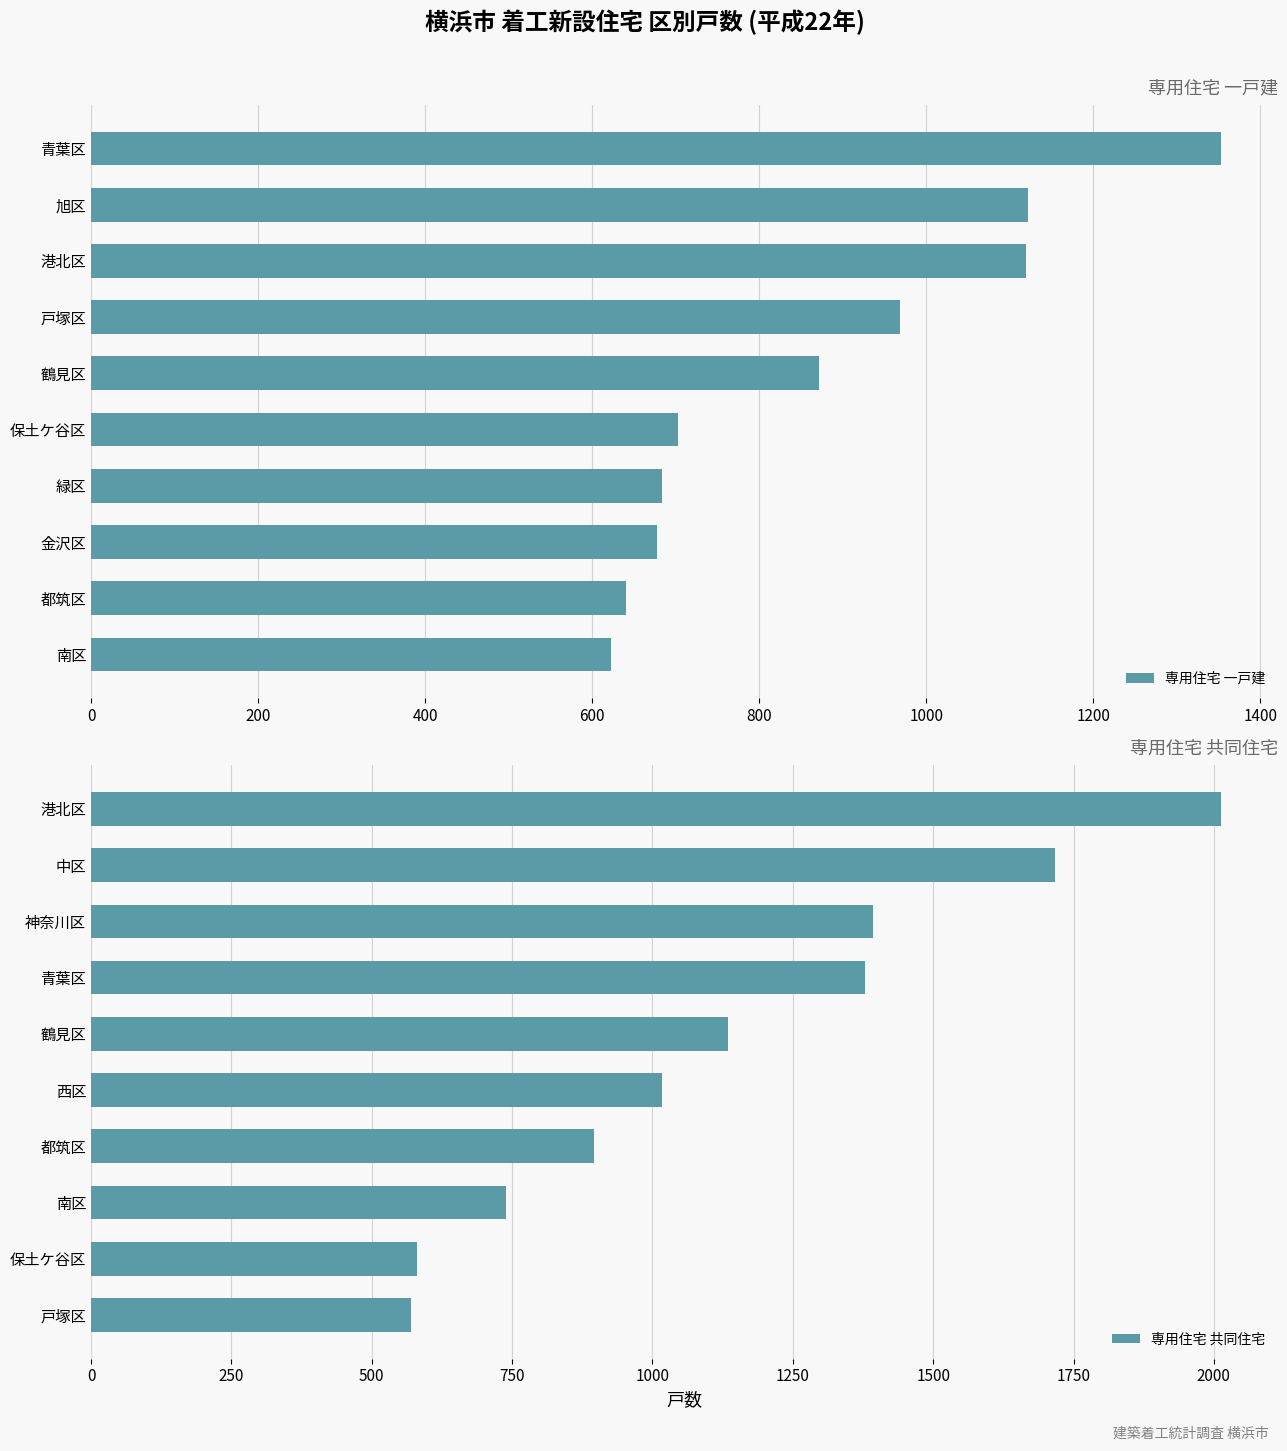

At how many categories does at least one series exceed 1112?

5